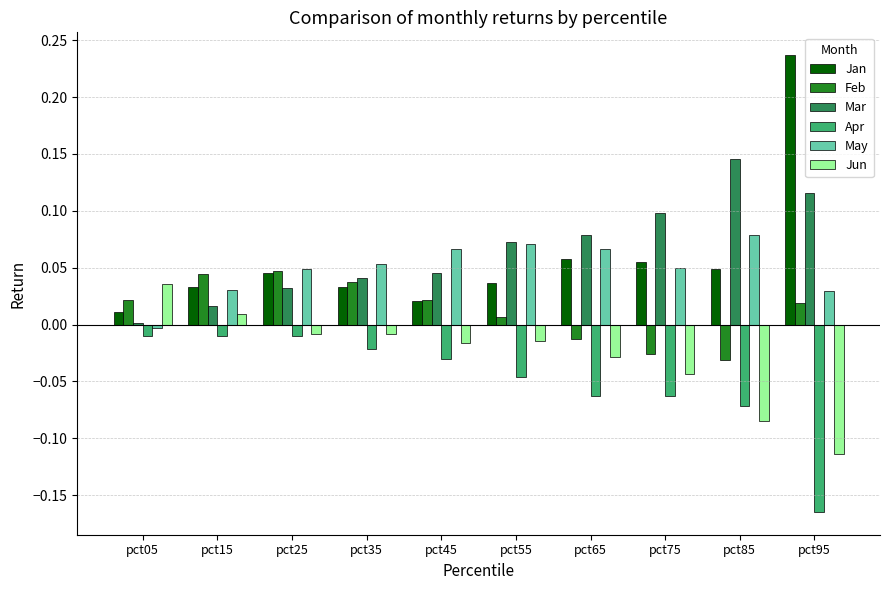

At which label is May closest to 0?

pct05